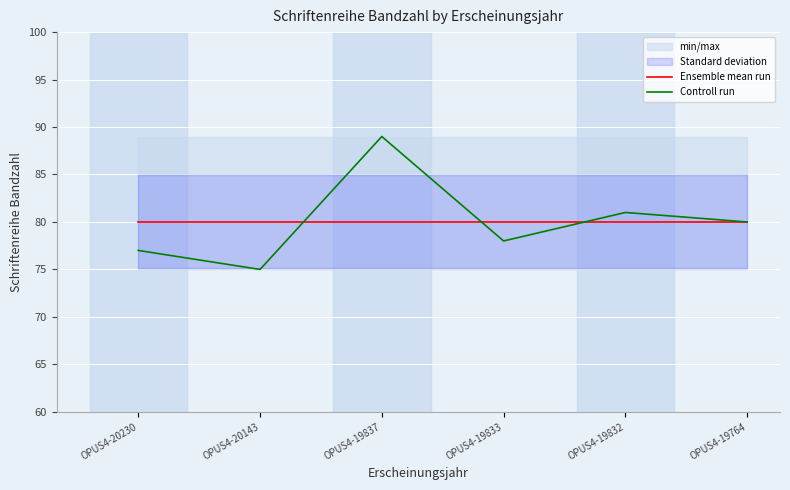

Reading right to left, extract all data points from this chart.

Ensemble mean run: OPUS4-19764=80	OPUS4-19832=80	OPUS4-19833=80	OPUS4-19837=80	OPUS4-20143=80	OPUS4-20230=80
Controll run: OPUS4-19764=80	OPUS4-19832=81	OPUS4-19833=78	OPUS4-19837=89	OPUS4-20143=75	OPUS4-20230=77